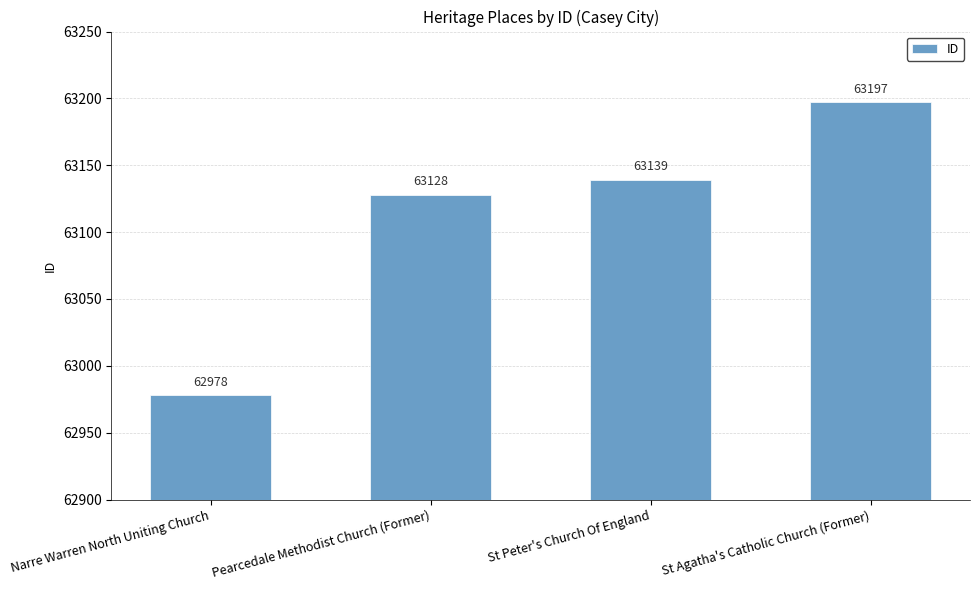

What is the sum of all values?

252442